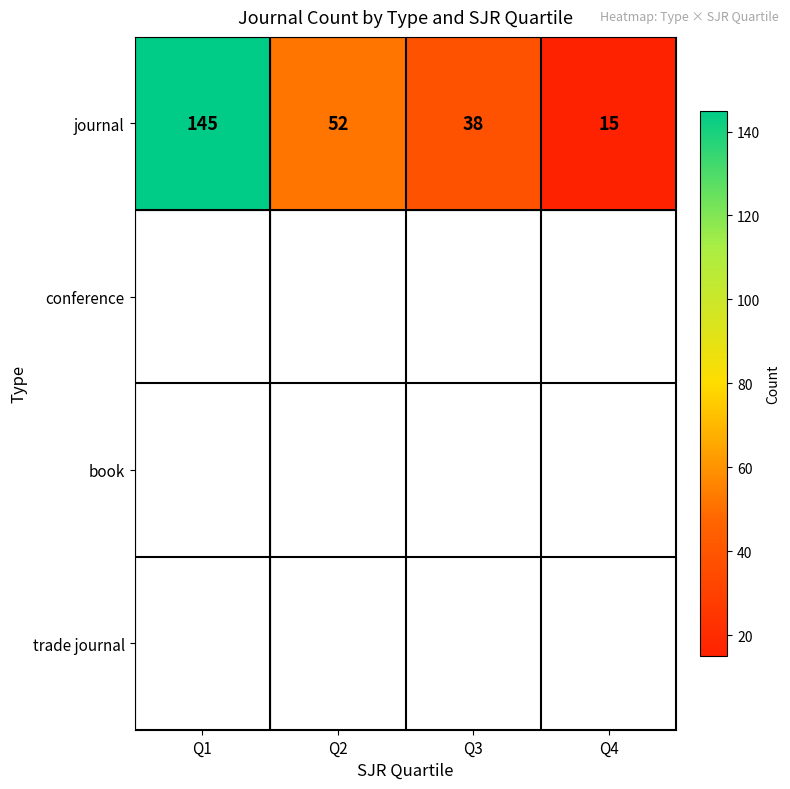

What is the approximate value of journal at Q4?

15